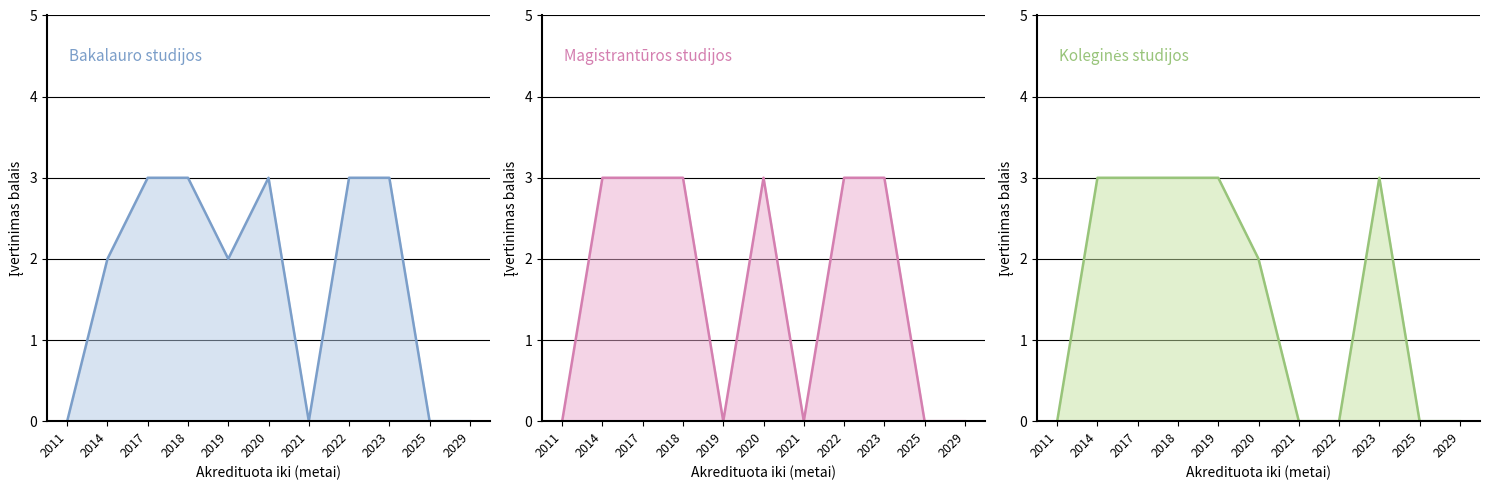

What is the difference between the second highest and second lowest values in the Magistrantūros studijos series?

3